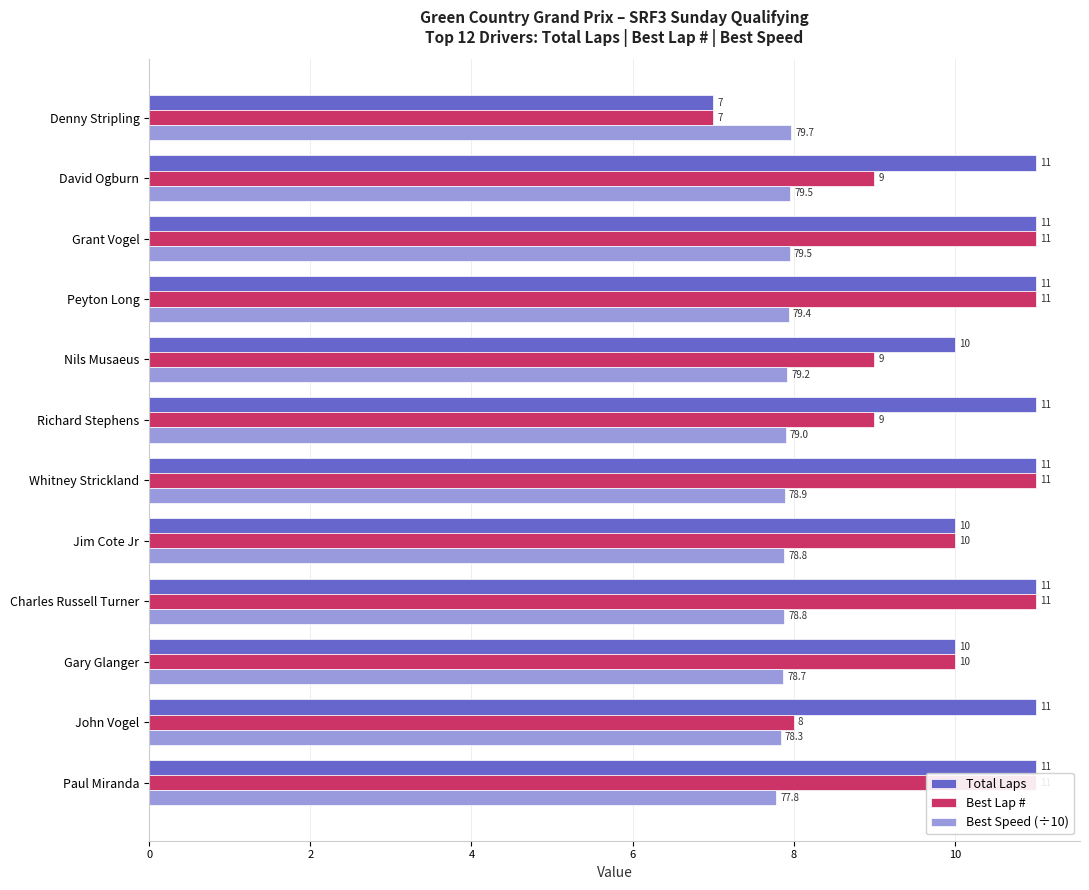

Which series has the widest spread of values?

Total Laps